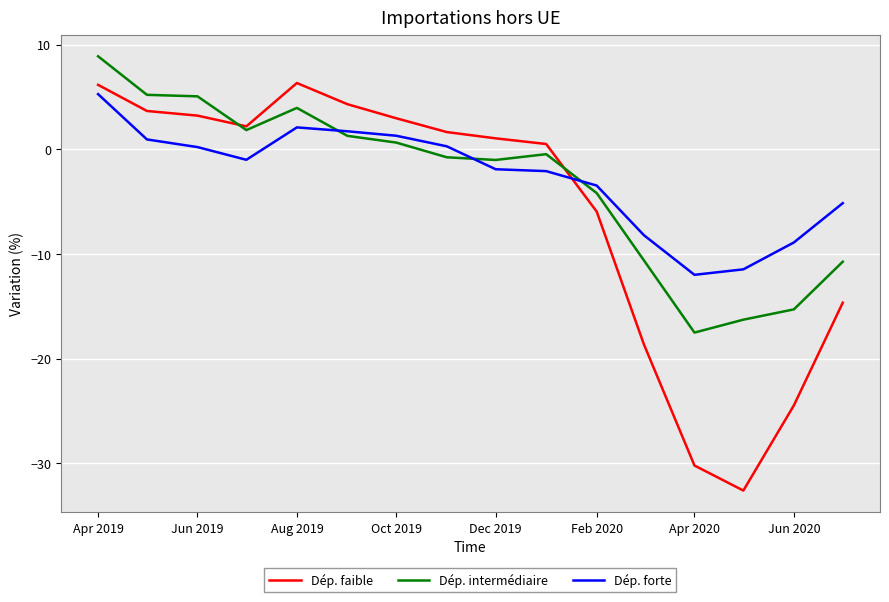

What is the sum of all Dép. faible values?

-94.4